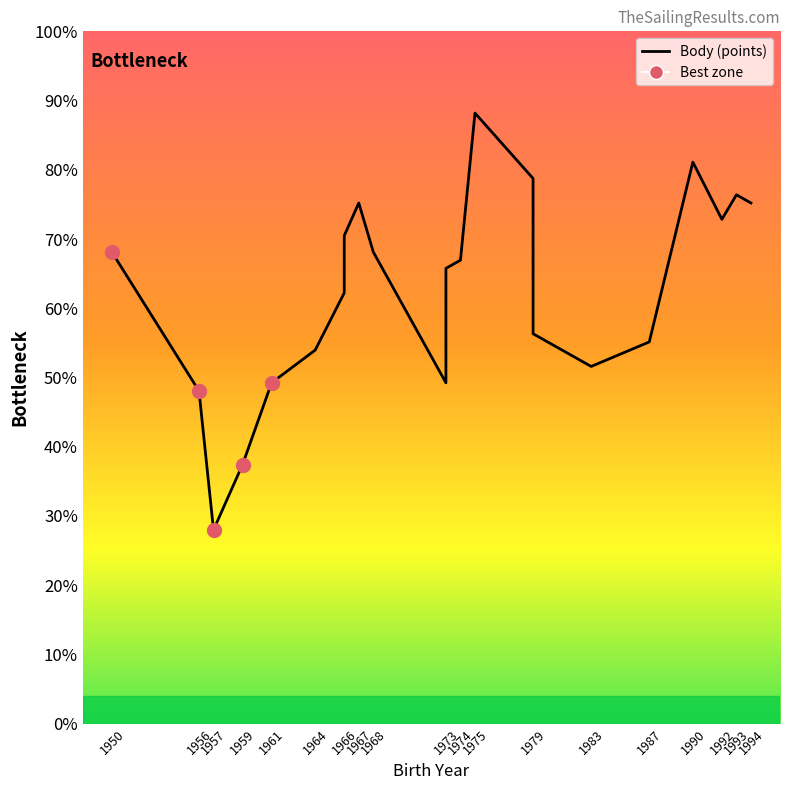

What is the value of the 18th point from the left?

5652.8